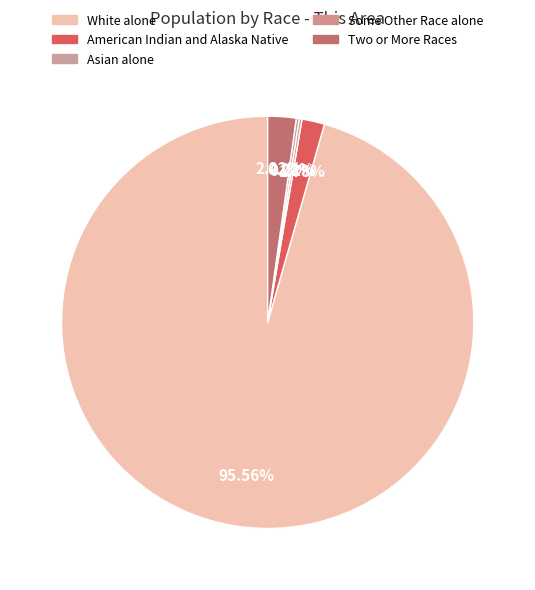

Does any single category account for the majority?

Yes